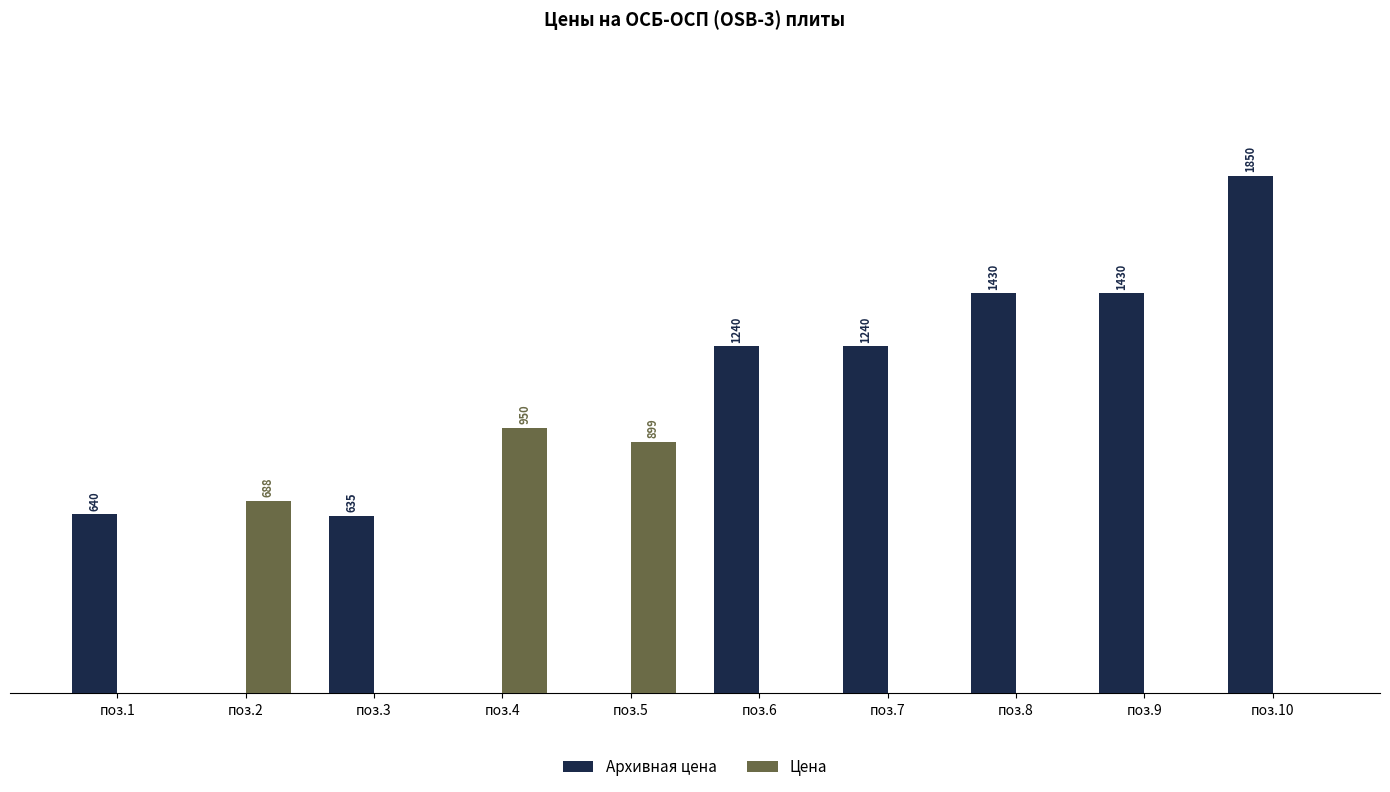

Which series has the largest total across all categories?

Архивная цена